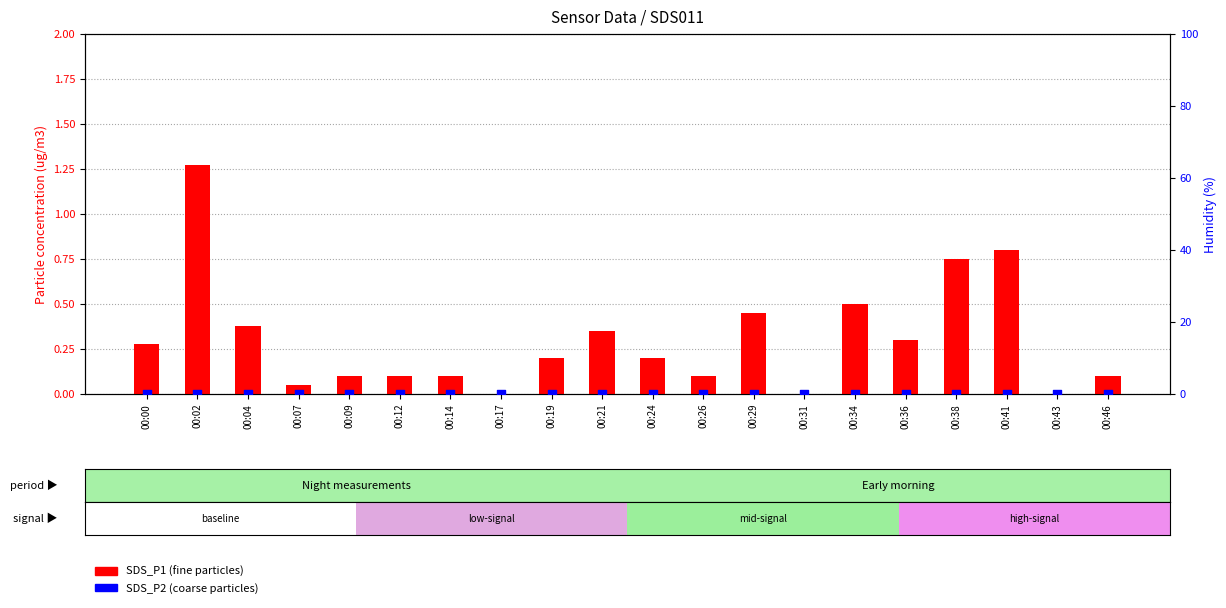

At how many categories does at least one series exceed 1?

1